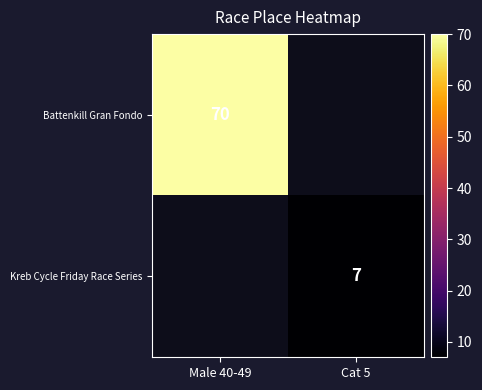

Is it true that Battenkill Gran Fondo equals 114 at Male 40-49?

False